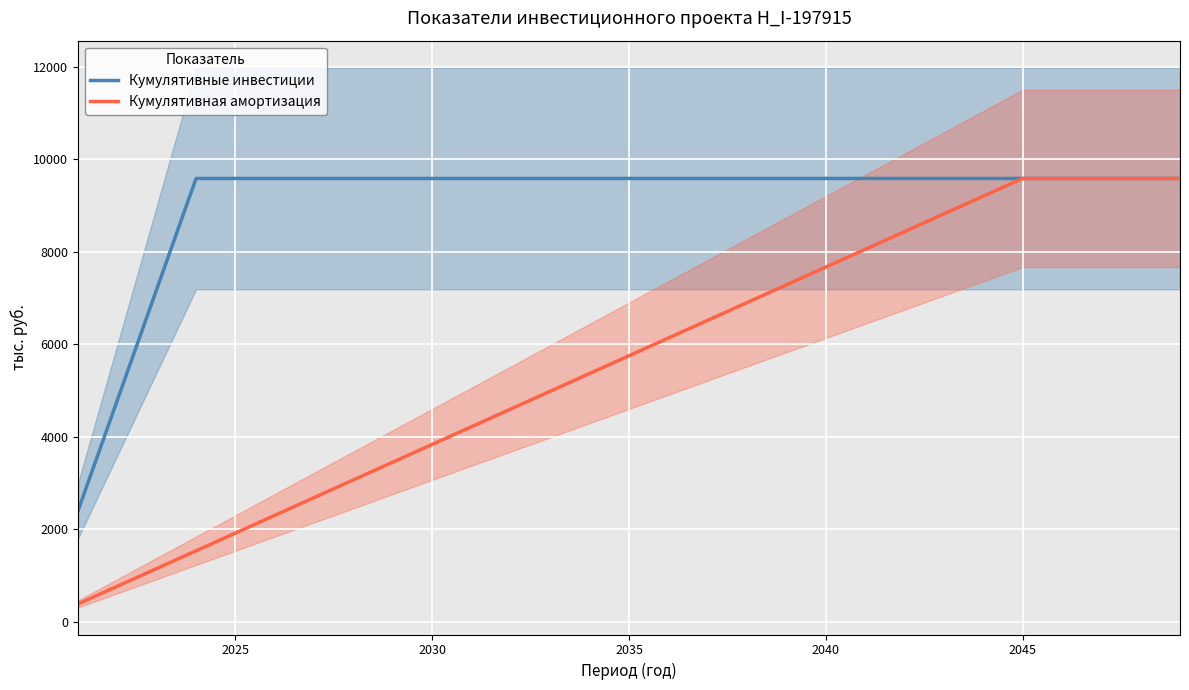

Count the number of categories in the chart.

29